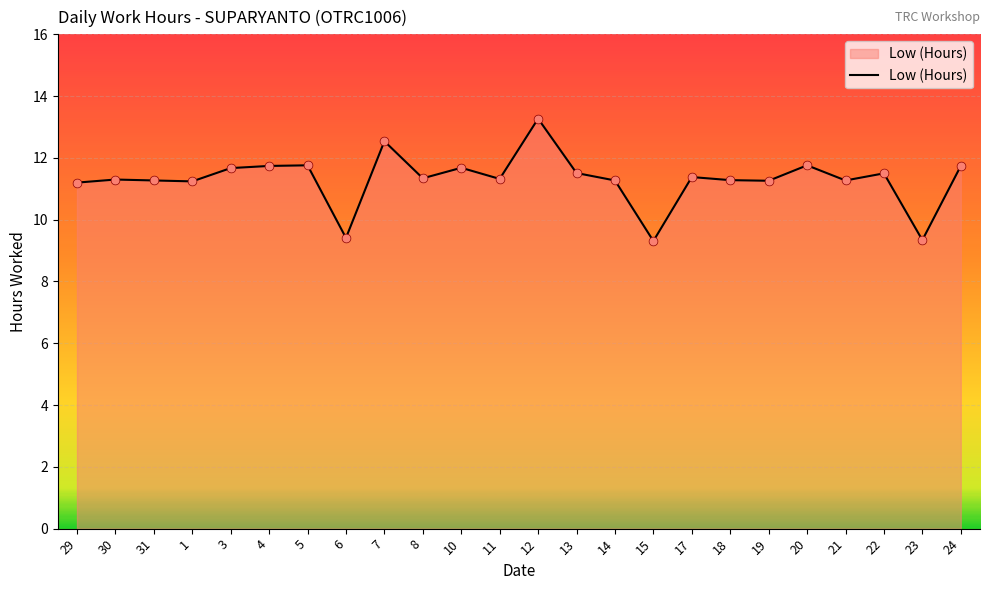

Between 12 and 29, which is larger?

12